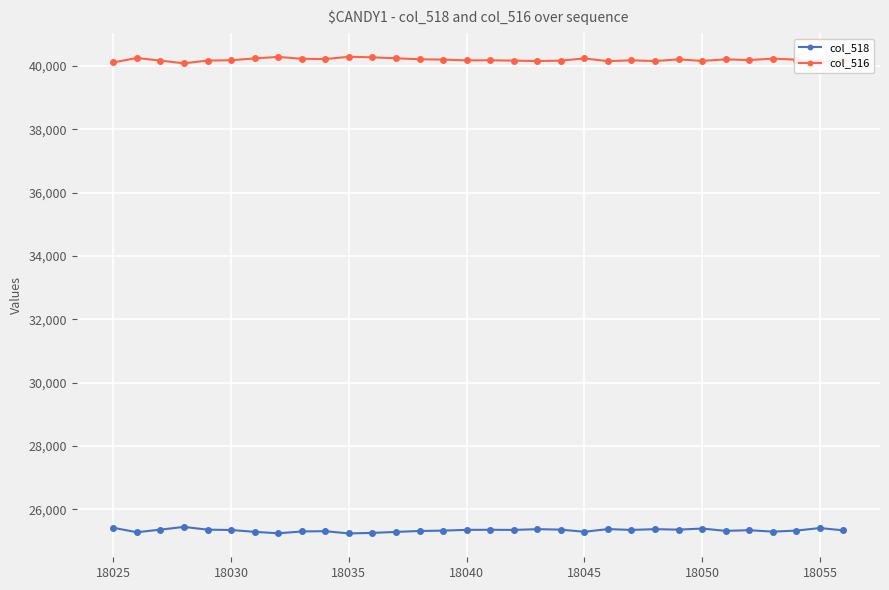

True or false: col_516 and col_518 intersect in this chart.

False